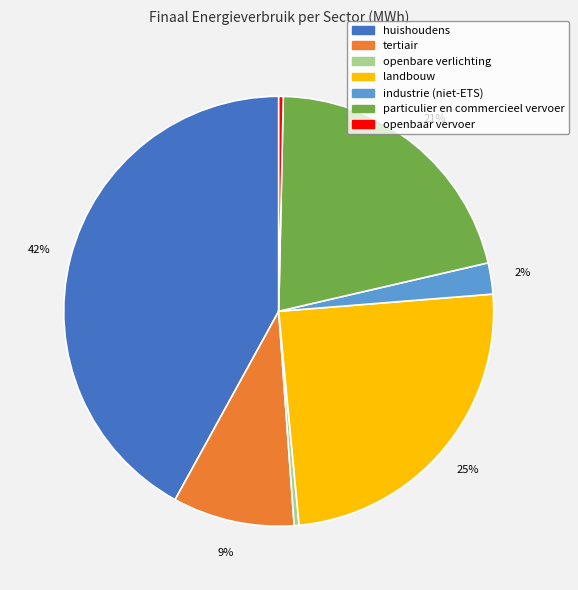

Is there any slice that represents more than half of the pie?

No